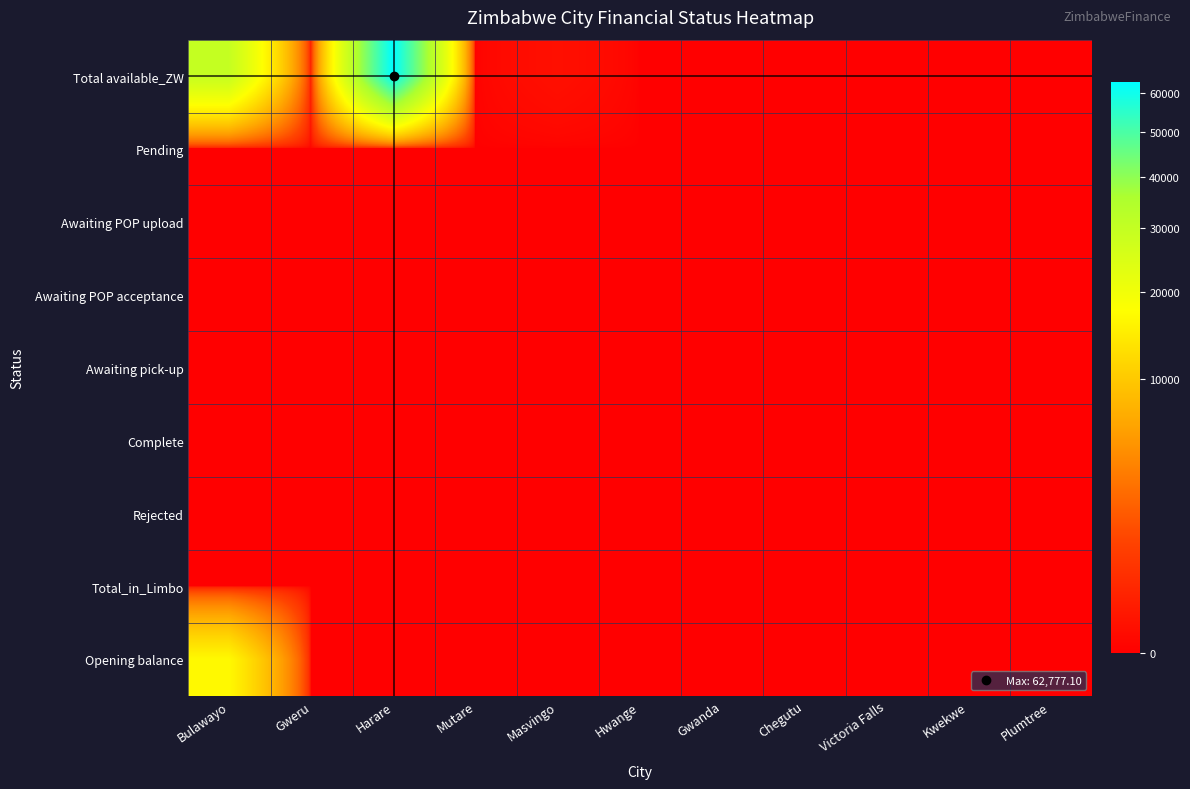

Which series has the widest spread of values?

Total available_ZW